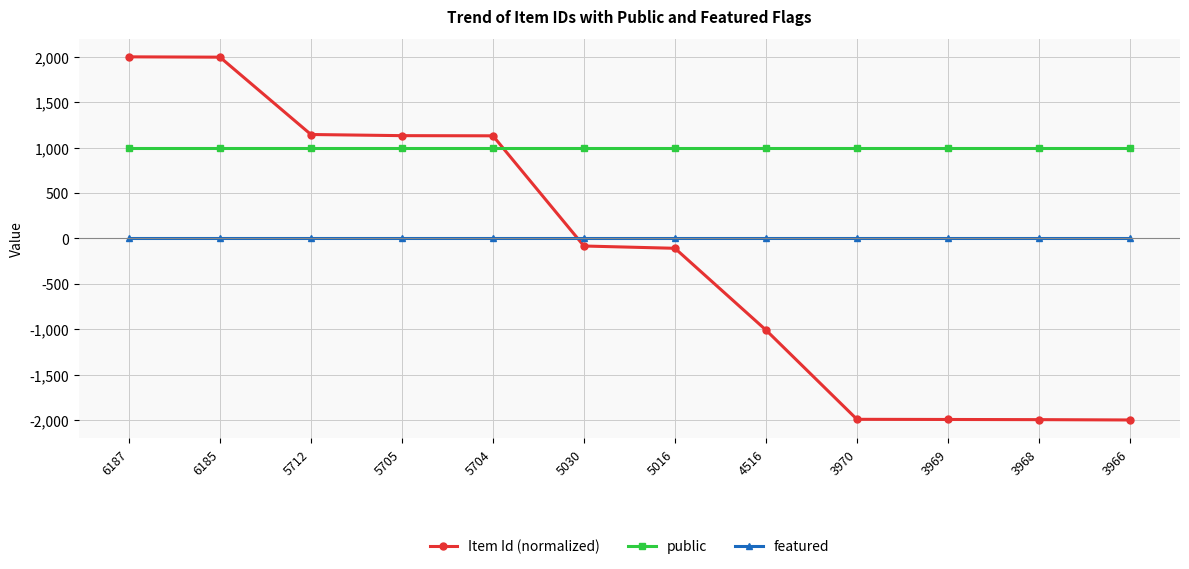

How many values in Item Id (normalized) are above zero?

5